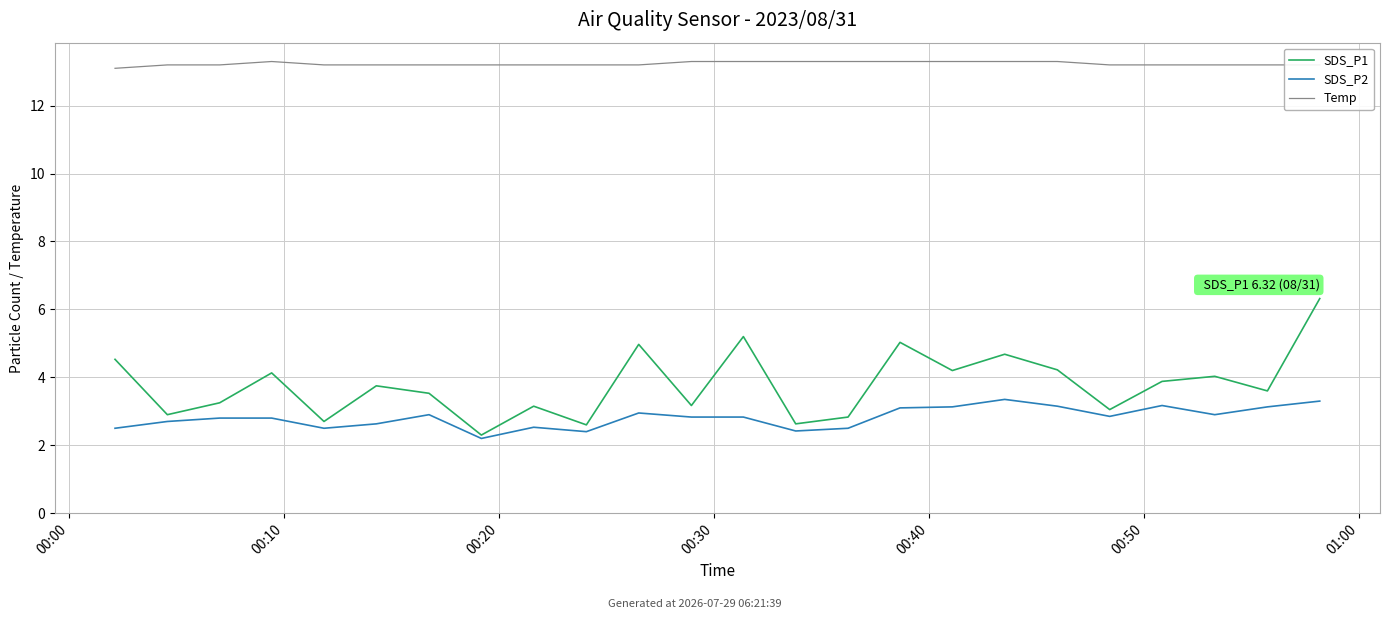

How many data points does each series have?

24